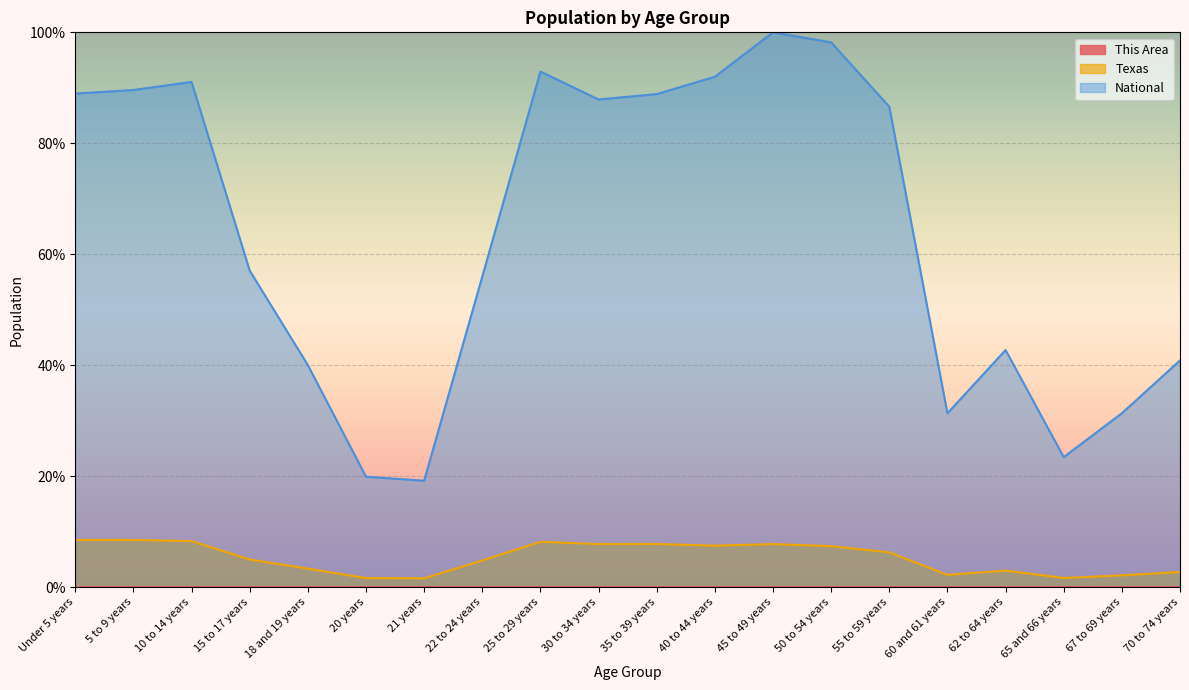

Reading right to left, transcribe all the data shown in this chart.

This Area: 0.0	0.0	0.0	0.0	0.0	0.0	0.0	0.0	0.0	0.0	0.0	0.0	0.0	0.0	0.0	0.0	0.0	0.0	0.0	0.0
Texas: 2.7	2.1	1.6	3.0	2.2	6.3	7.4	7.8	7.5	7.8	7.8	8.2	4.8	1.6	1.6	3.3	5.0	8.3	8.5	8.5
National: 40.9	31.3	23.4	42.7	31.3	86.6	98.2	100.0	92.0	88.9	87.9	92.9	56.0	19.2	19.9	40.0	57.0	91.1	89.6	89.0